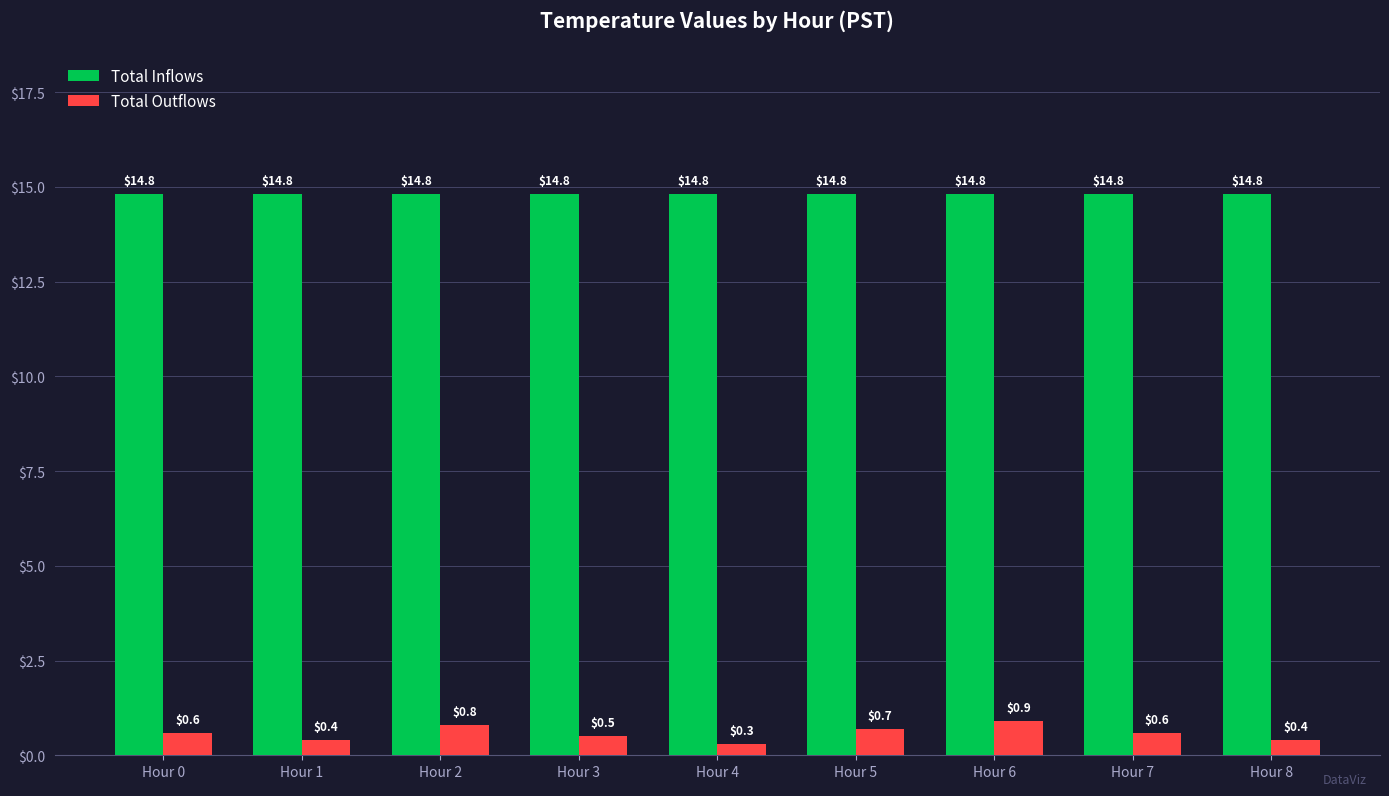

What is the approximate value of Total Inflows at Hour 0?

14.8